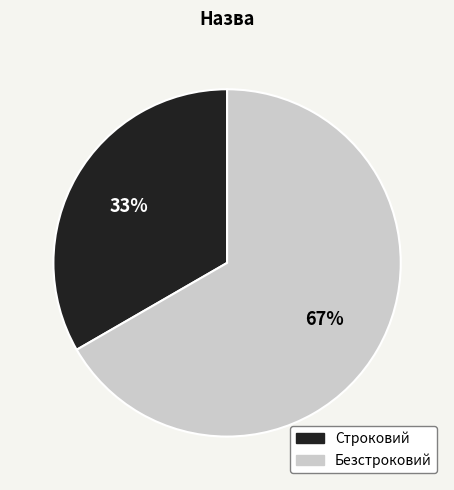

Do Безстроковий and Строковий together represent more than half of the pie?

Yes